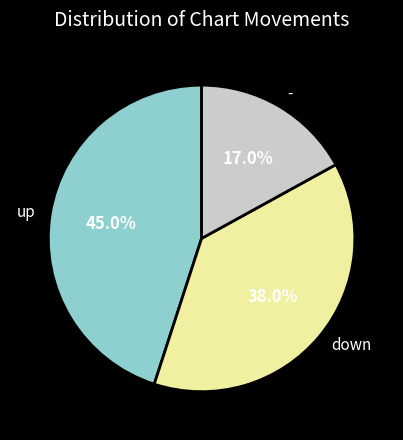

True or false: up accounts for 39% of the total.

False